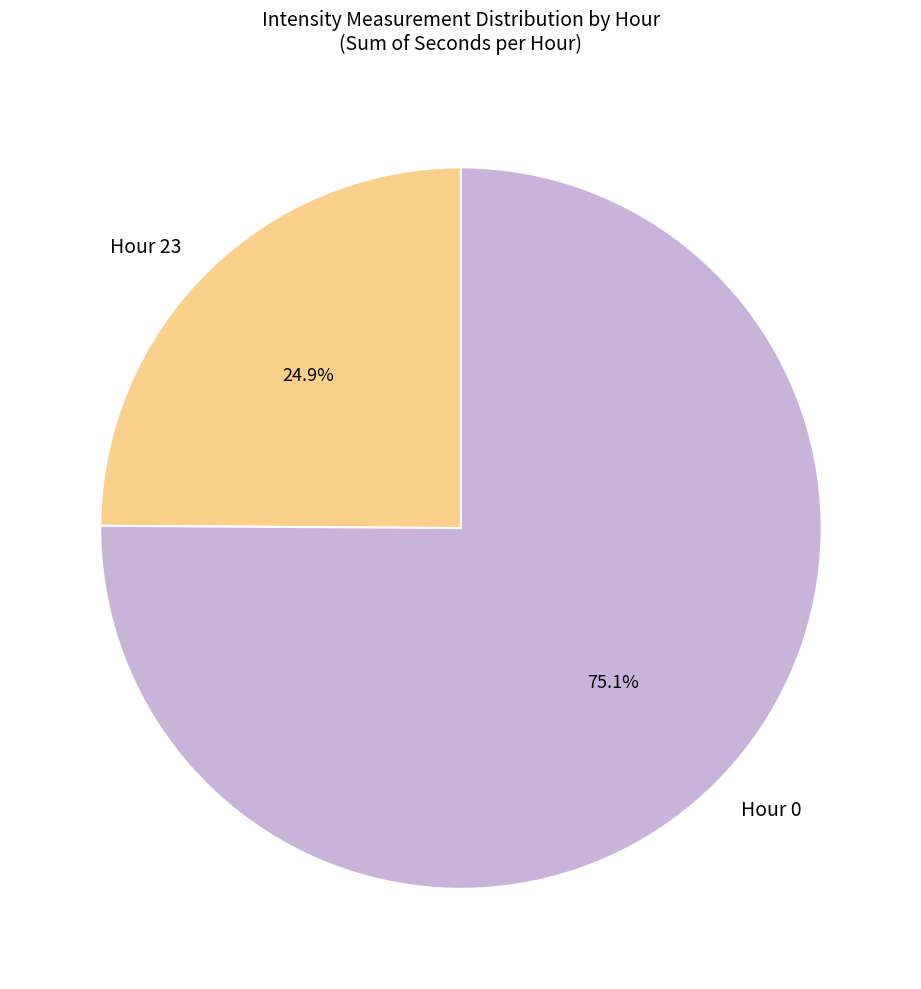

To the nearest percent, what is the difference between the largest and smallest slice percentages?

50%